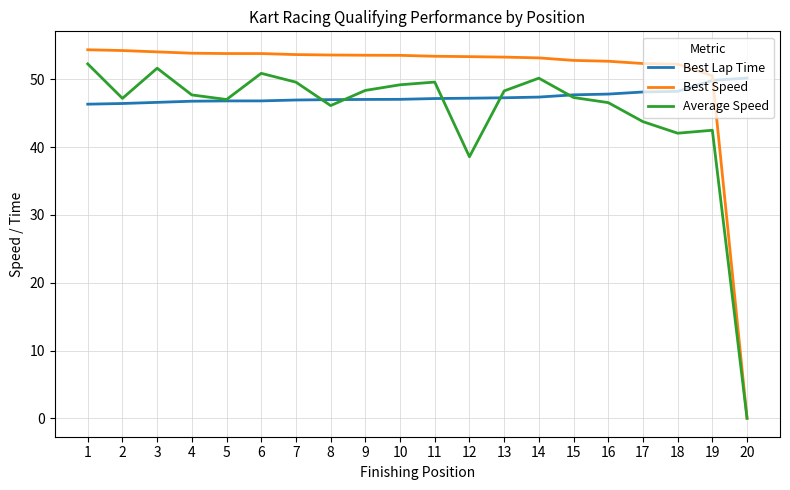

What is the maximum value shown in the chart?

54.4